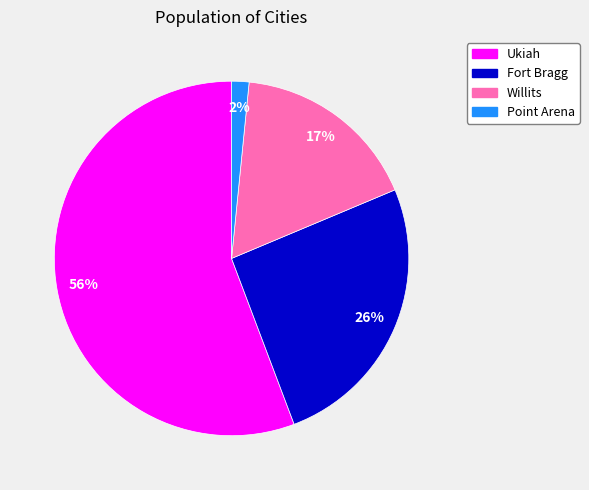

To the nearest percent, what is the difference between the Ukiah and Fort Bragg slice percentages?

30%